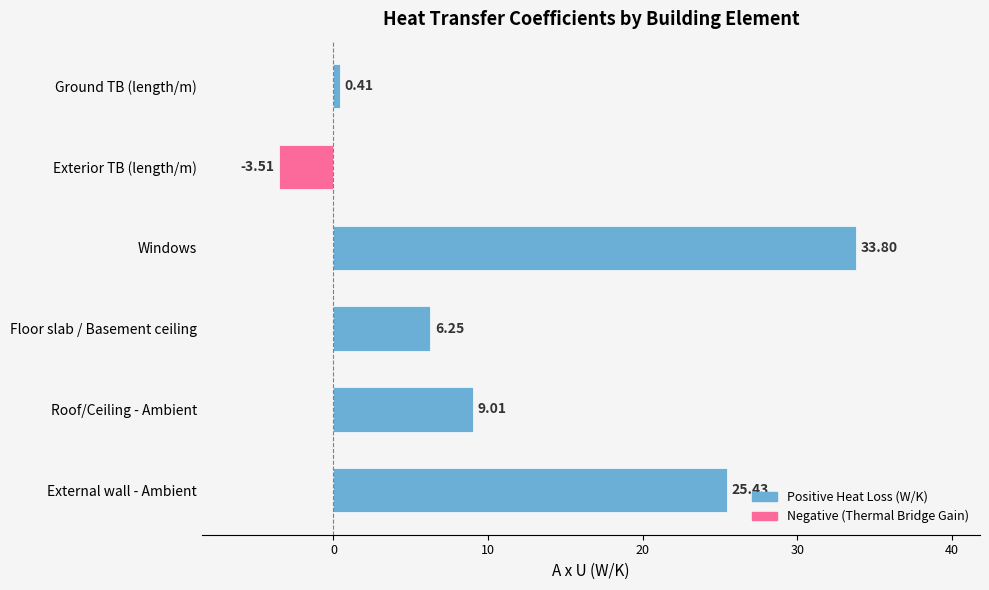

Which category has the highest value across all series?

Windows